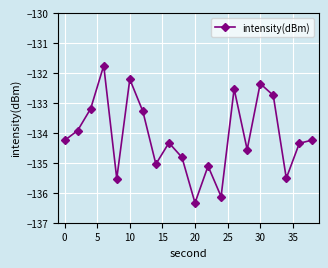

What is the greatest value displayed?

-131.8